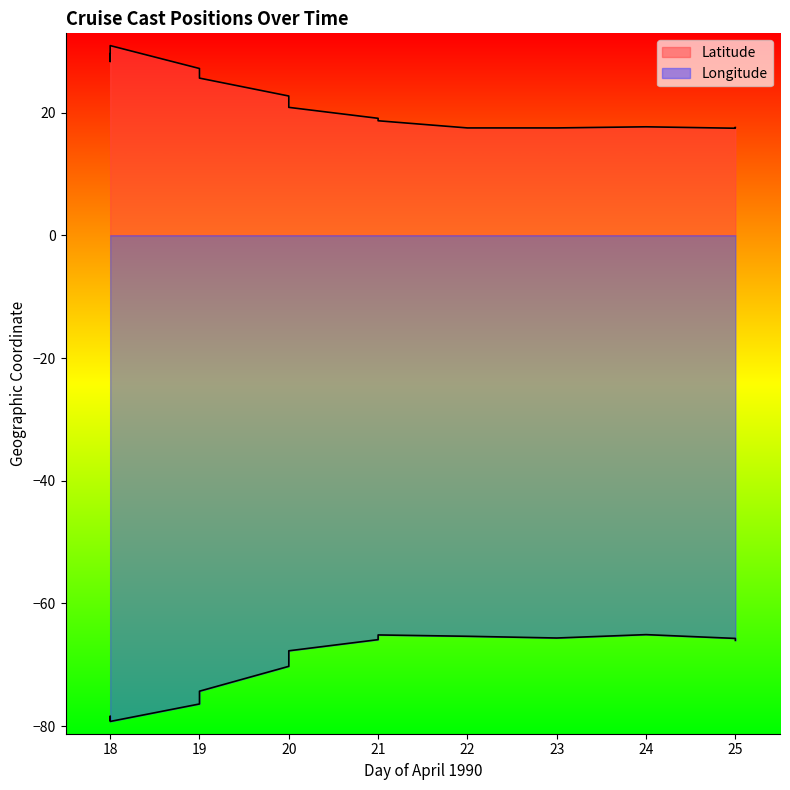

Reading right to left, list all the values displayed in this chart.

Latitude: 25=17.6	25=17.4	24=17.7	23=17.5	22=17.5	21=18.7	21=19.1	20=20.9	20=21.6	20=22.7	19=25.6	19=26.4	19=27.2	18=30.9	18=28.3	18=29.6
Longitude: 25=-66.0	25=-65.7	24=-65.1	23=-65.6	22=-65.3	21=-65.1	21=-65.9	20=-67.7	20=-68.5	20=-70.2	19=-74.3	19=-75.6	19=-76.4	18=-79.2	18=-78.4	18=-79.0